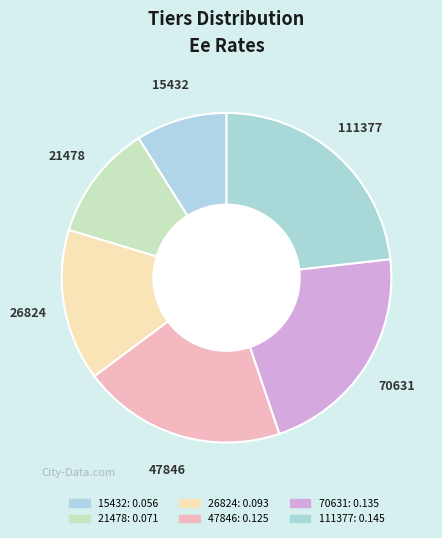

True or false: 70631 accounts for 29% of the total.

False